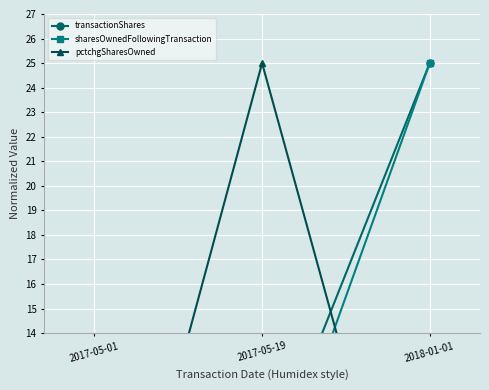

What is the difference between the highest and lowest values at 2018-01-01?

24.8